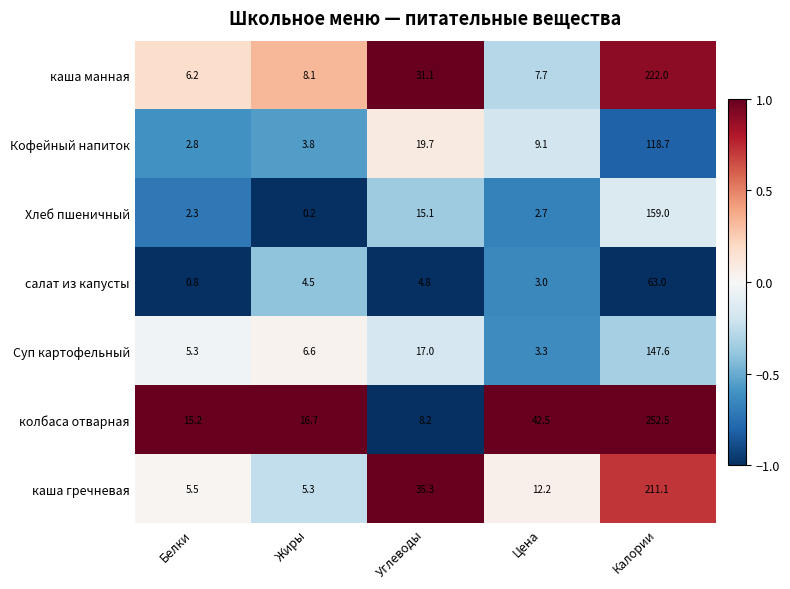

What is the total value across all series at Калории?

1173.9